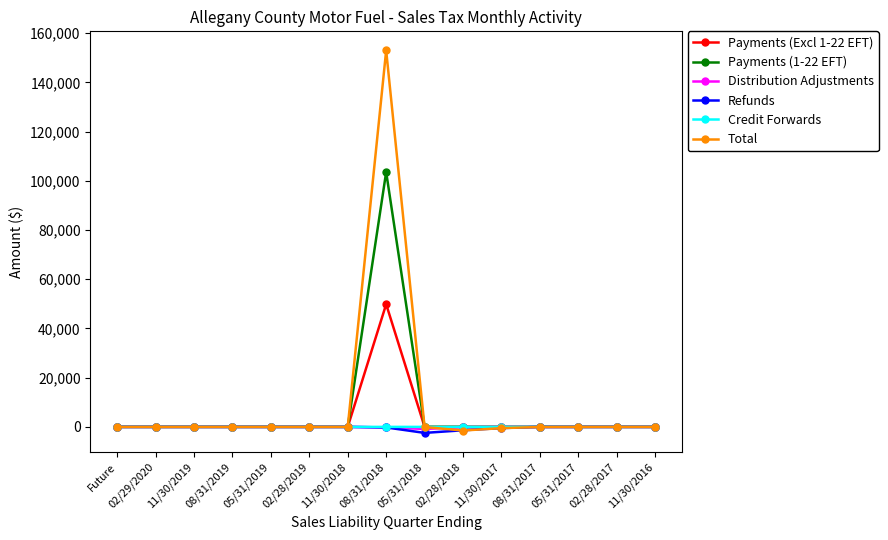

What are all the series names shown in the legend?

Payments (Excl 1-22 EFT), Payments (1-22 EFT), Distribution Adjustments, Refunds, Credit Forwards, Total